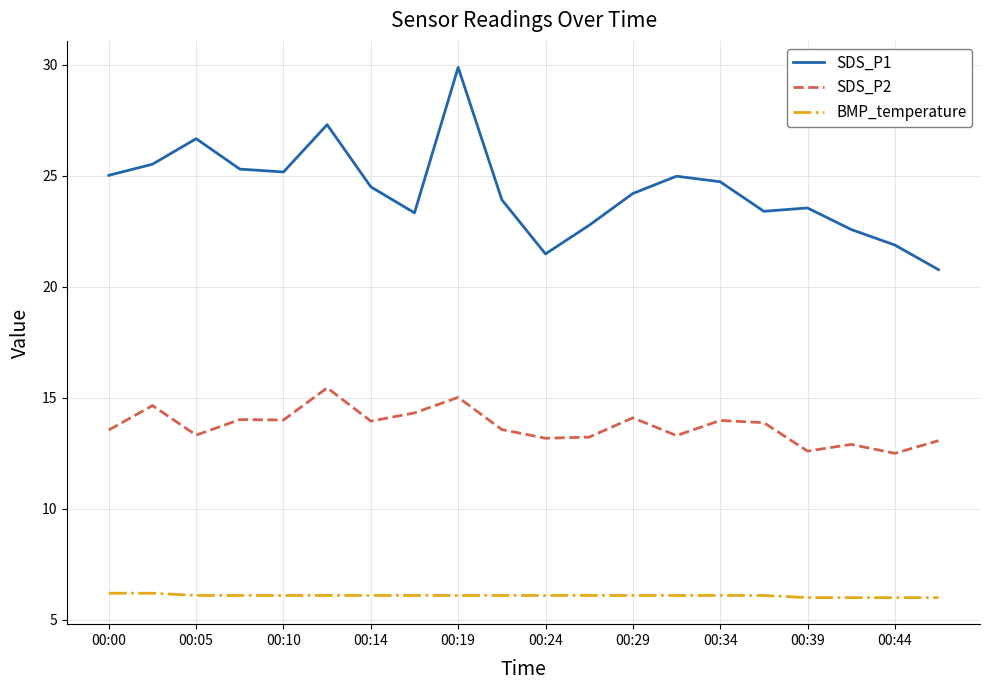

Which series has the largest range (max minus min)?

SDS_P1